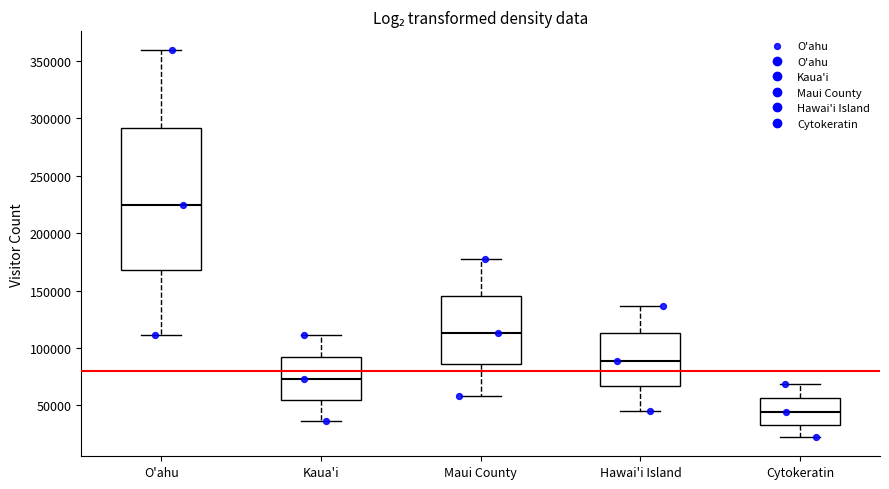

Which box's median line is the highest?

O'ahu